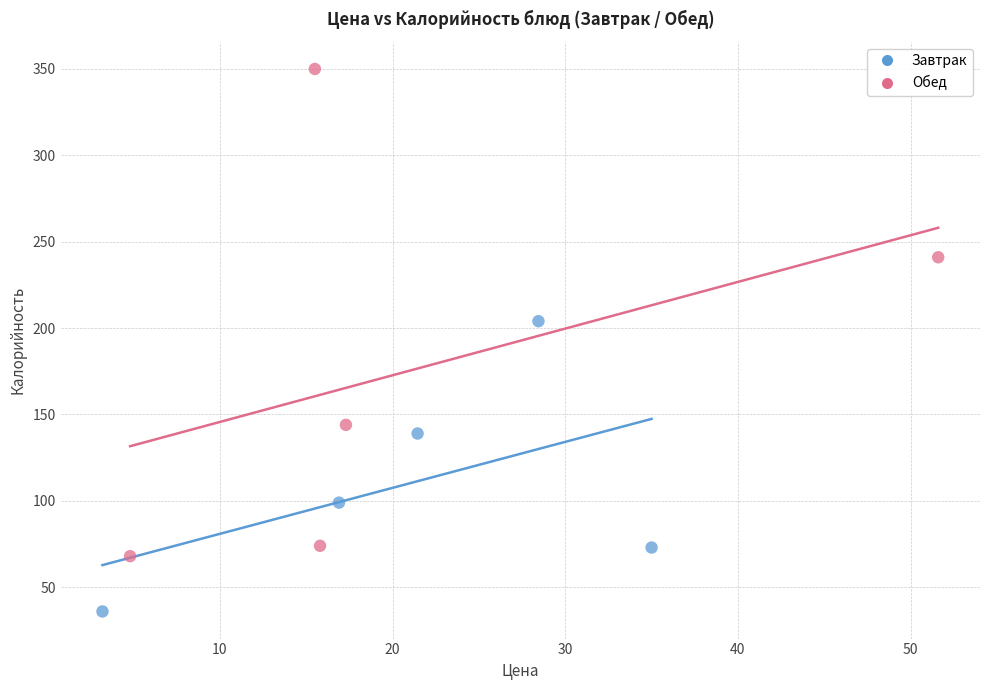

Which series has the widest spread of Y values?

Обед